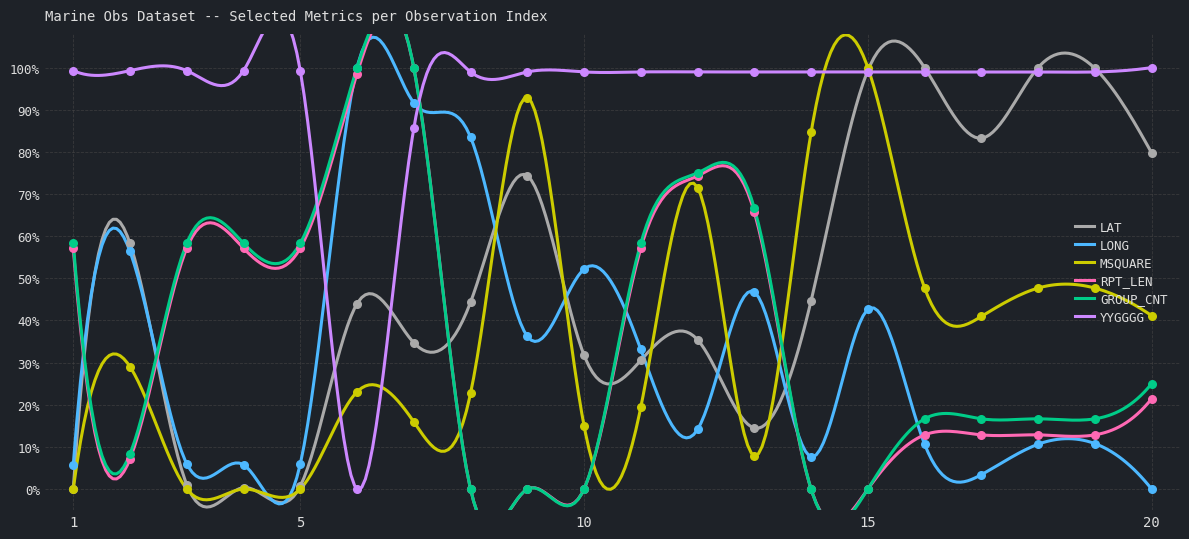

At which category is the sum across all series the highest?

7